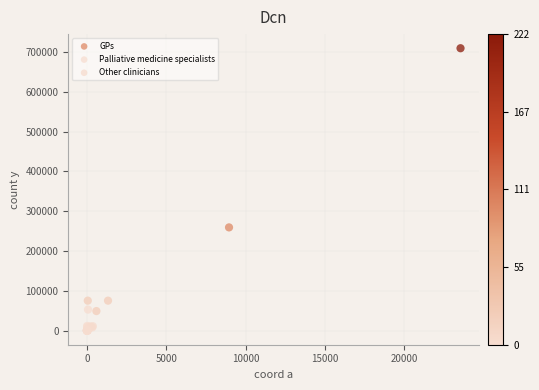

Which series has the largest Y range (max minus min)?

GPs